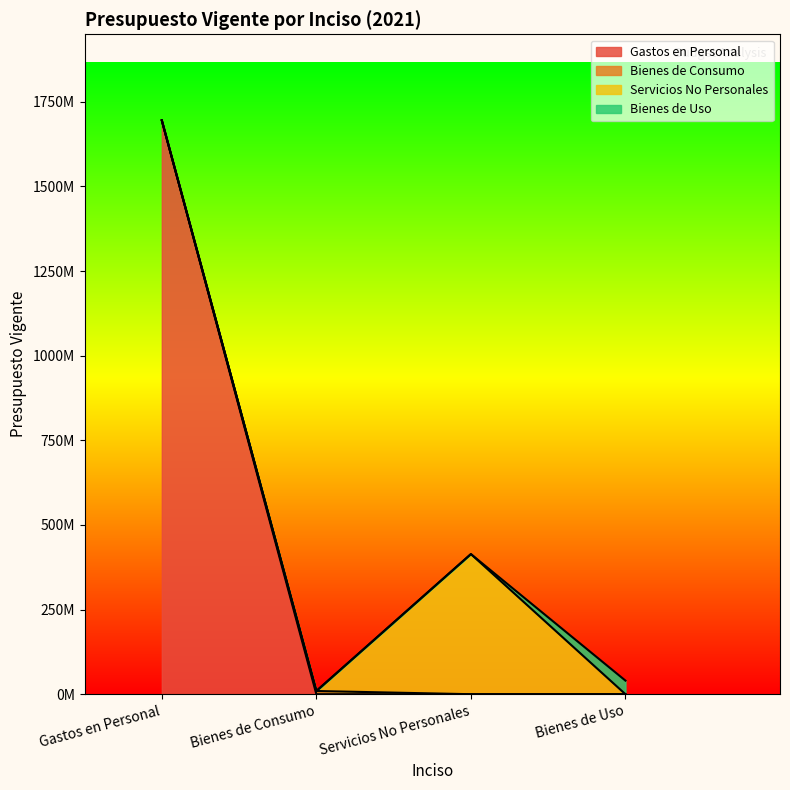

How many data points in Gastos en Personal are above 0?

1